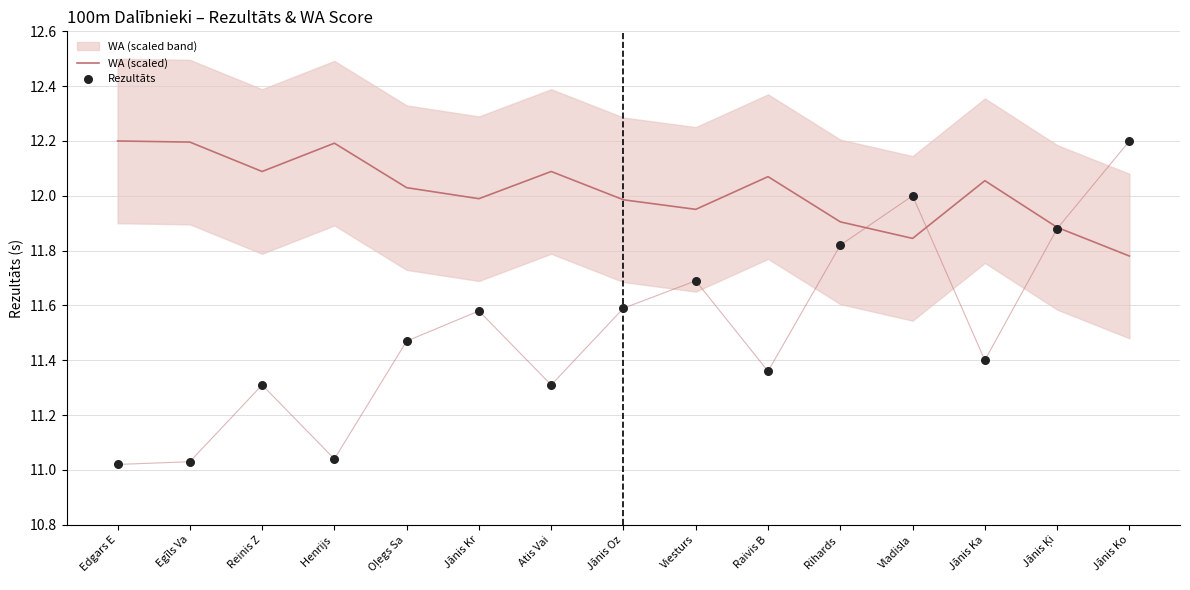

Which series has the widest spread of Y values?

Rezultāts